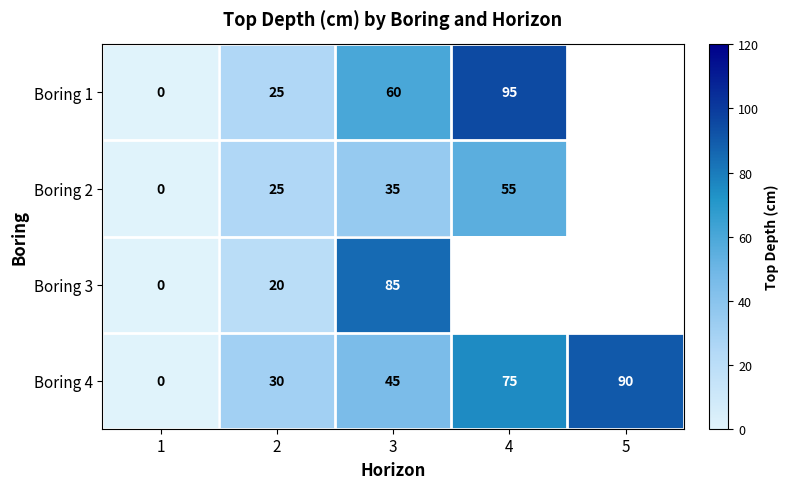

At how many categories does at least one series exceed 52?

3